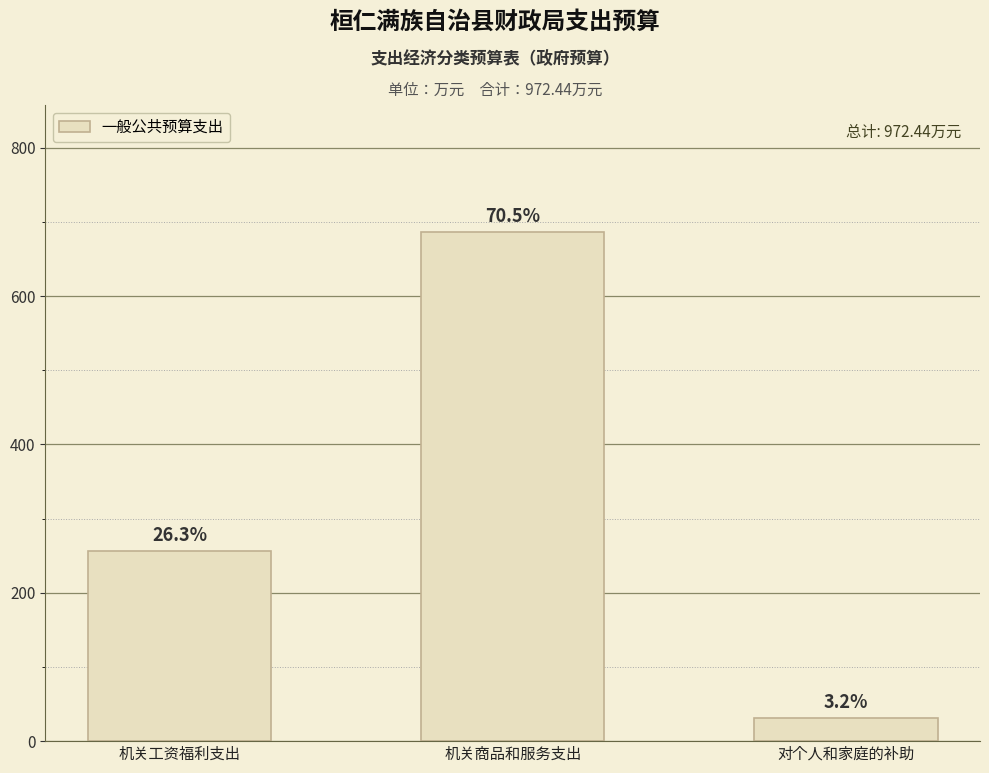

What is the change in value from 机关工资福利支出 to 对个人和家庭的补助?

-225.0